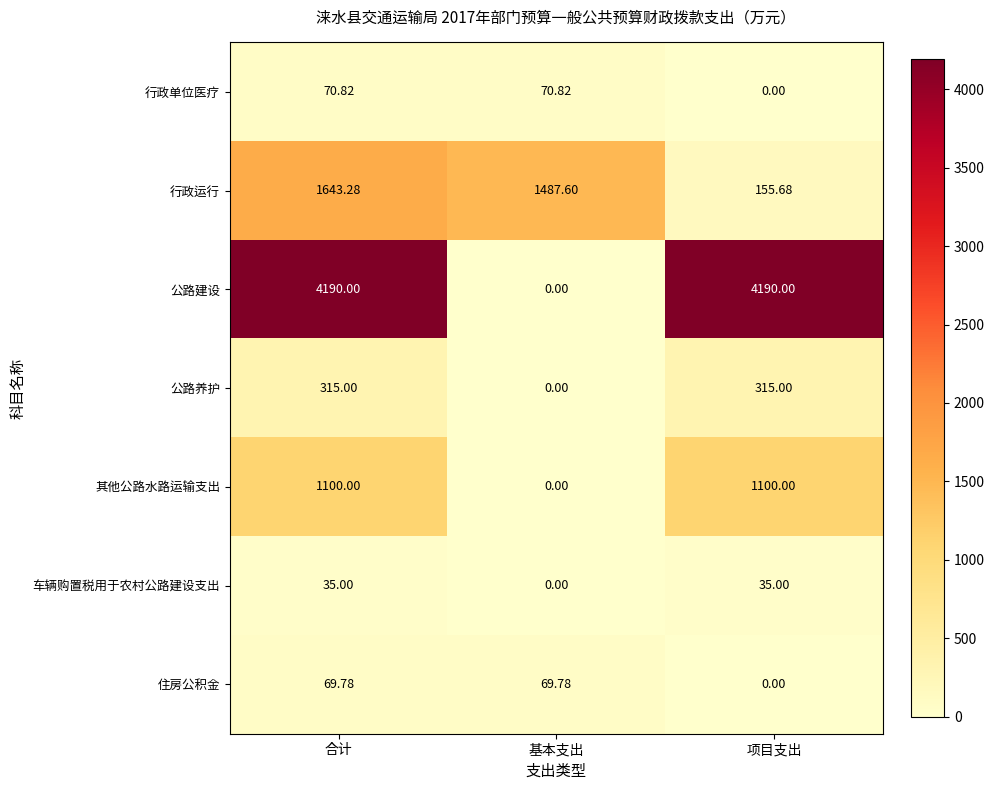

Is the value of 行政运行 at 项目支出 greater than the value of 其他公路水路运输支出 at 项目支出?

No